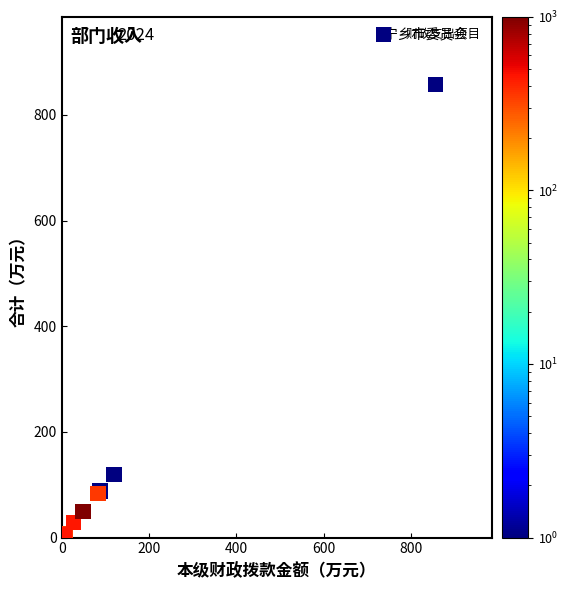

What Y value in the scatter plot is closest to 430?

120.0